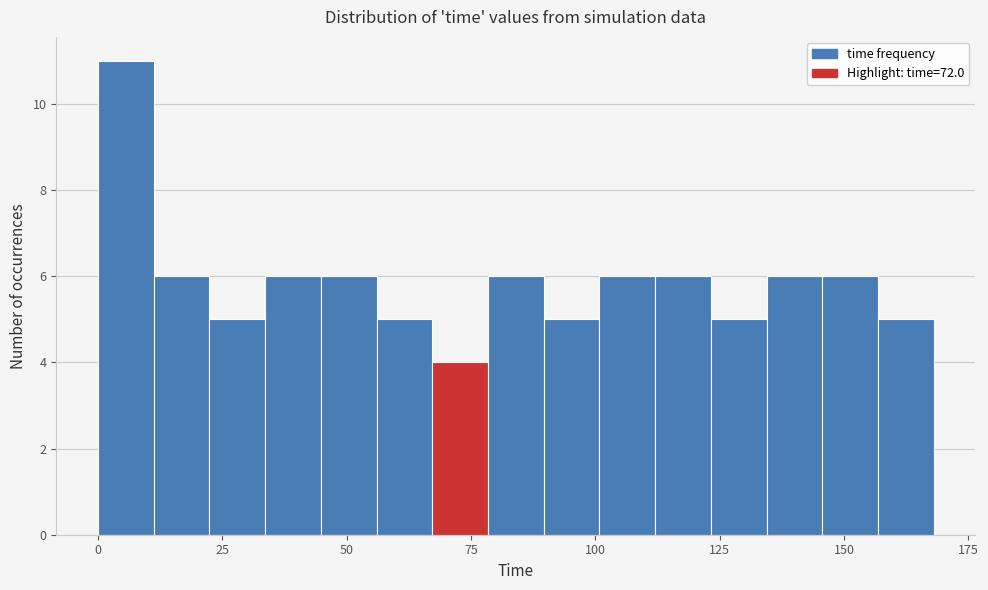

Read against the x-axis, roughly where is the centre of the tallest bar?

5